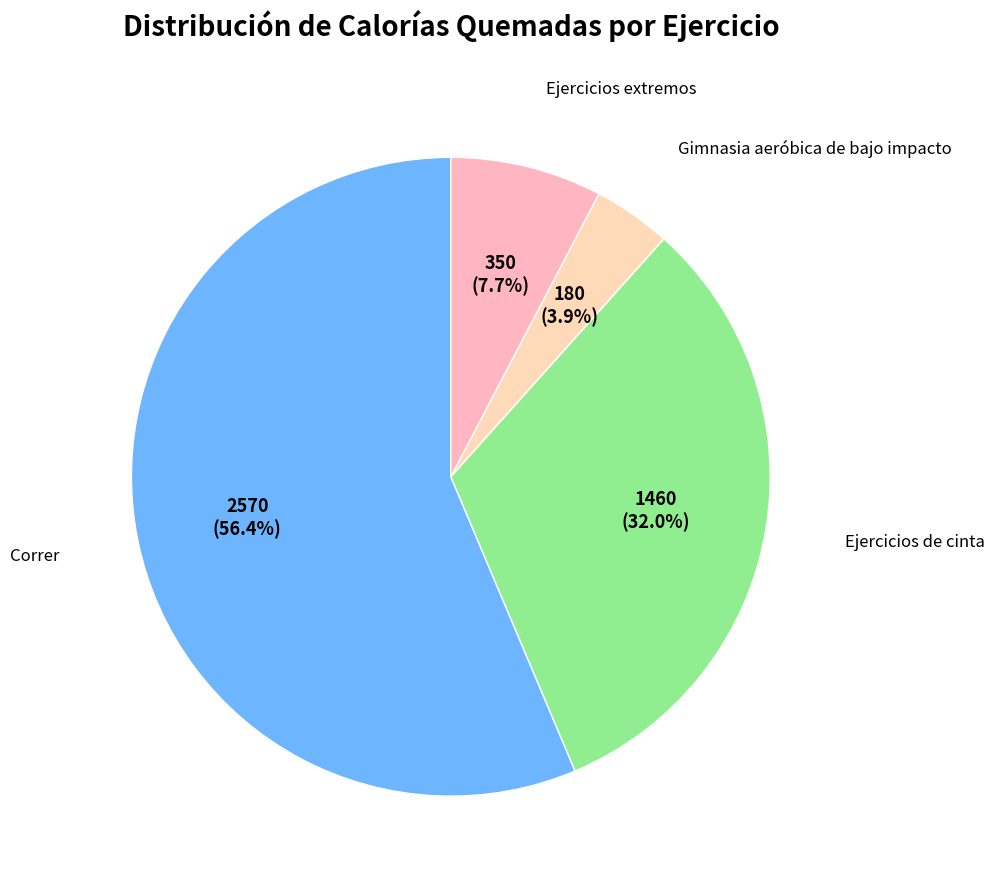

Is there any slice that represents more than half of the pie?

Yes